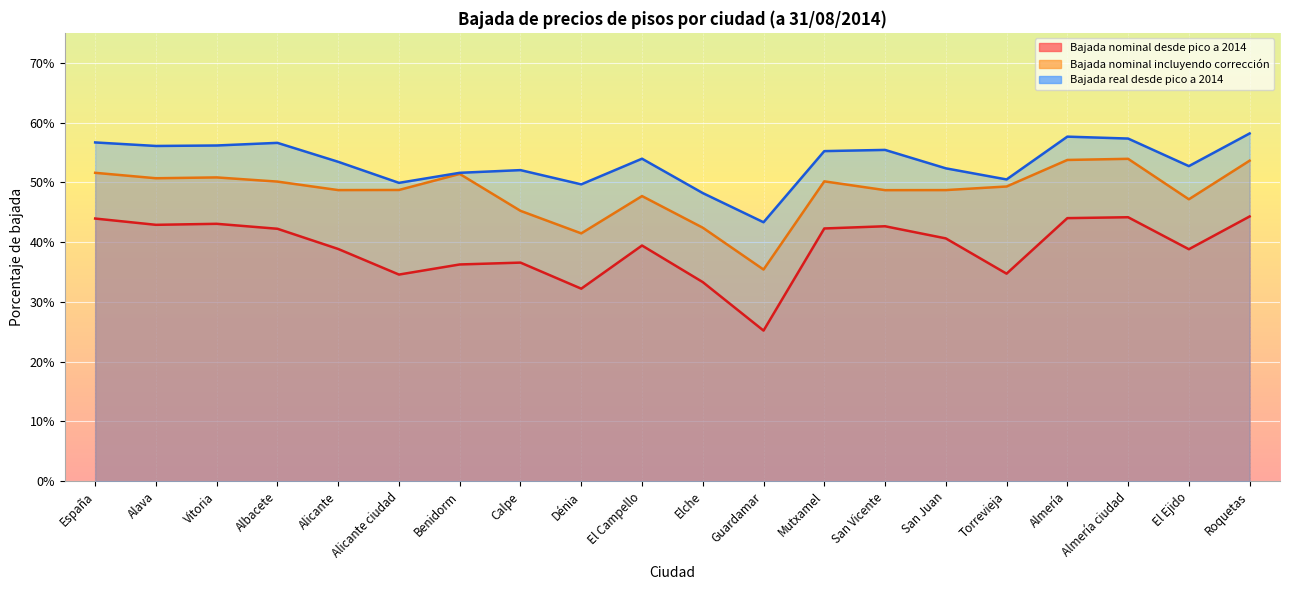

Rank the series by their average value, from lowest to highest.

Bajada nominal desde pico a 2014, Bajada nominal incluyendo corrección, Bajada real desde pico a 2014